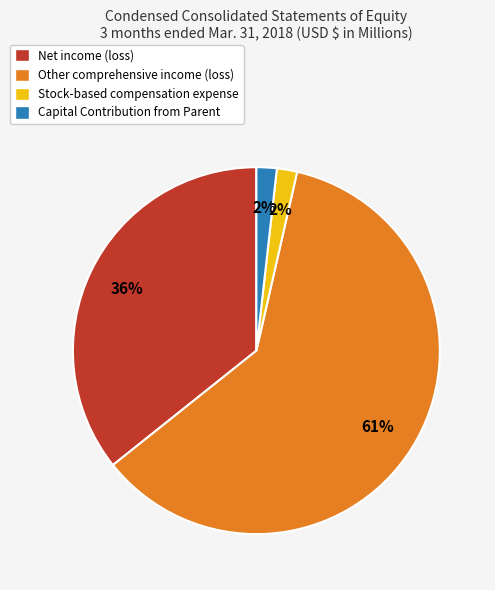

The Other comprehensive income (loss) slice represents 71% of the pie. True or false?

False